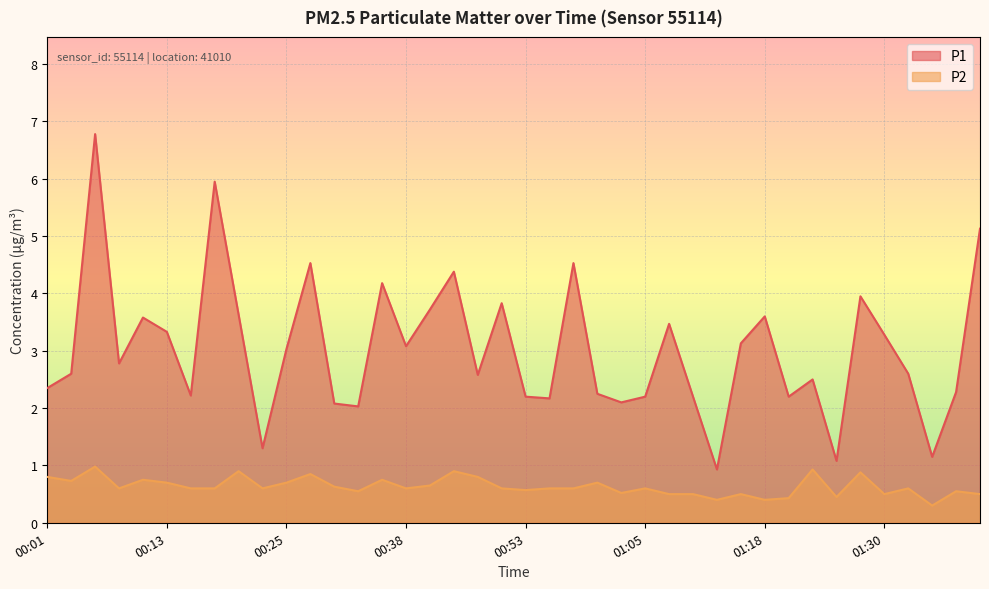

What is the maximum value shown in the chart?

6.8